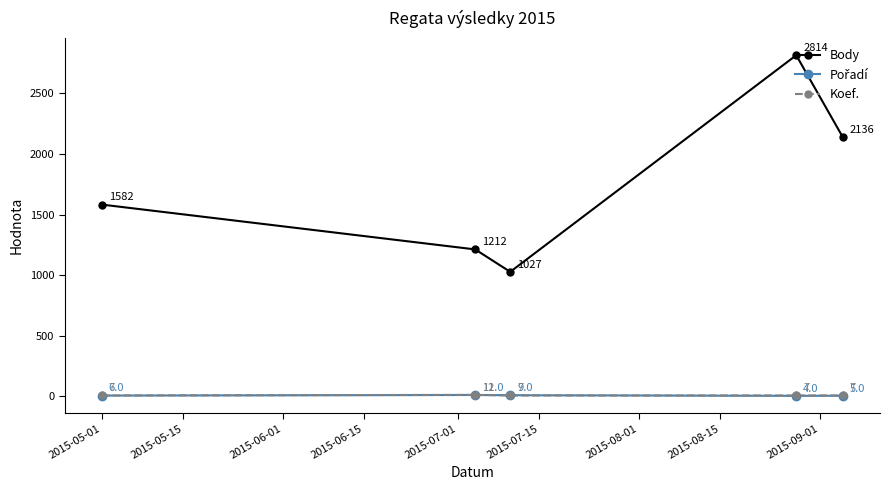

How many lines are shown in the chart?

3